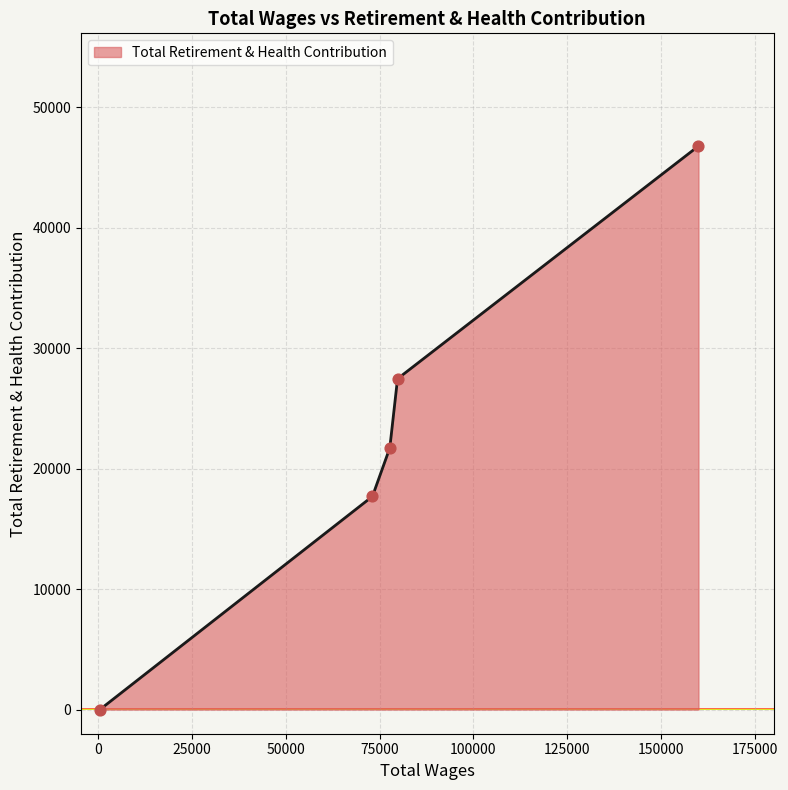

What is the maximum value shown in the chart?

46787